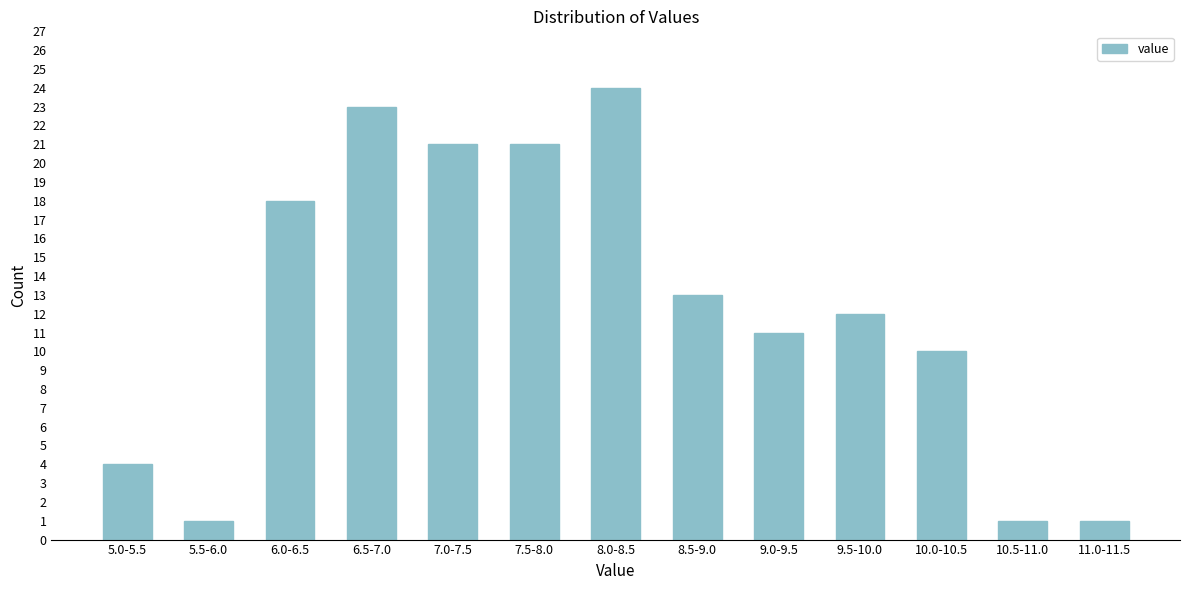

Reading left to right, what are all the values shown in this chart?

5.0-5.5=4	5.5-6.0=1	6.0-6.5=18	6.5-7.0=23	7.0-7.5=21	7.5-8.0=21	8.0-8.5=24	8.5-9.0=13	9.0-9.5=11	9.5-10.0=12	10.0-10.5=10	10.5-11.0=1	11.0-11.5=1